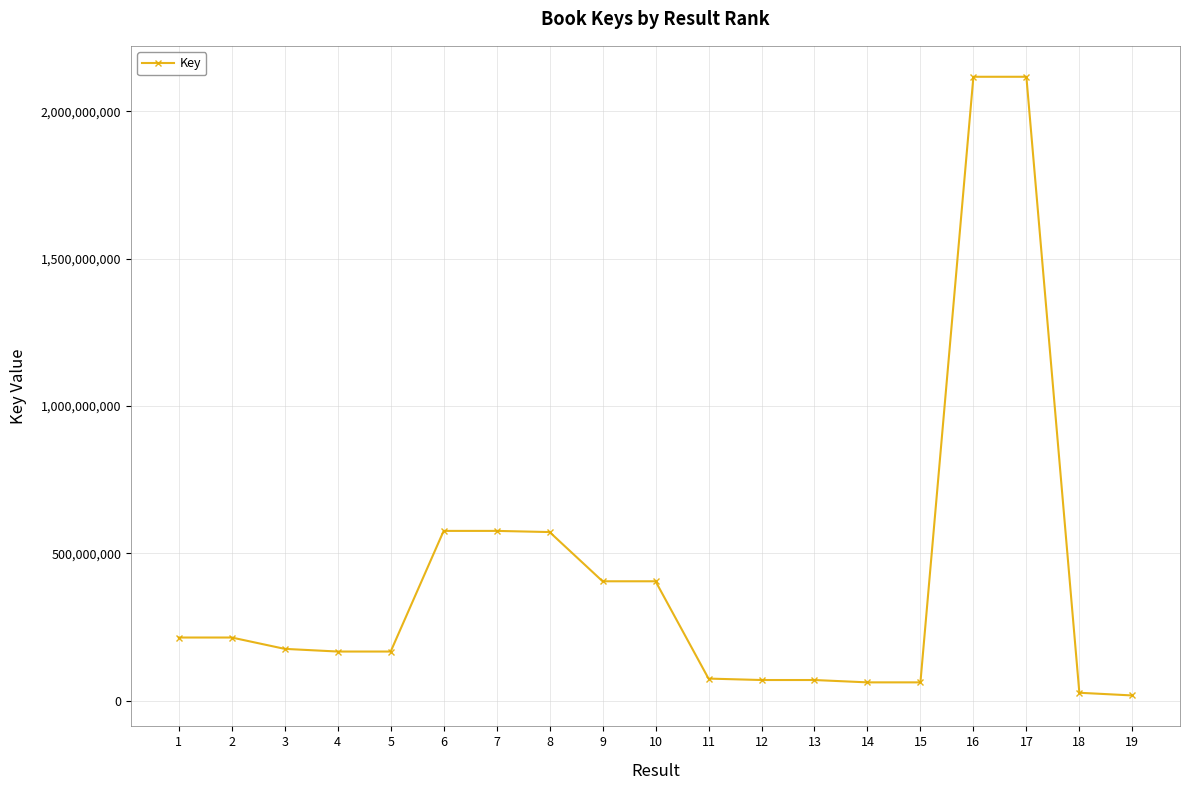

What is the change in value from 7 to 15?

-513853287